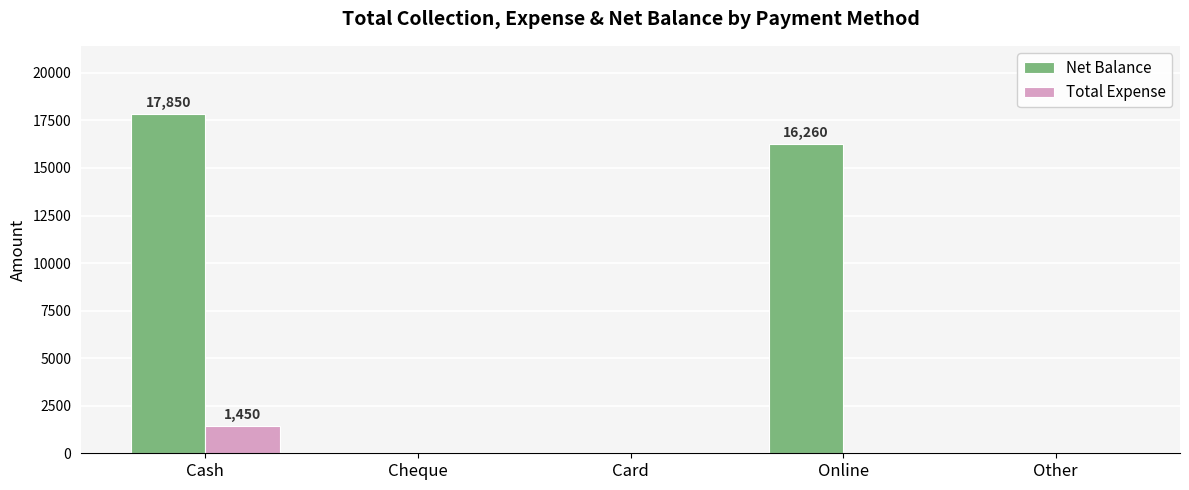

Count the number of categories in the chart.

5